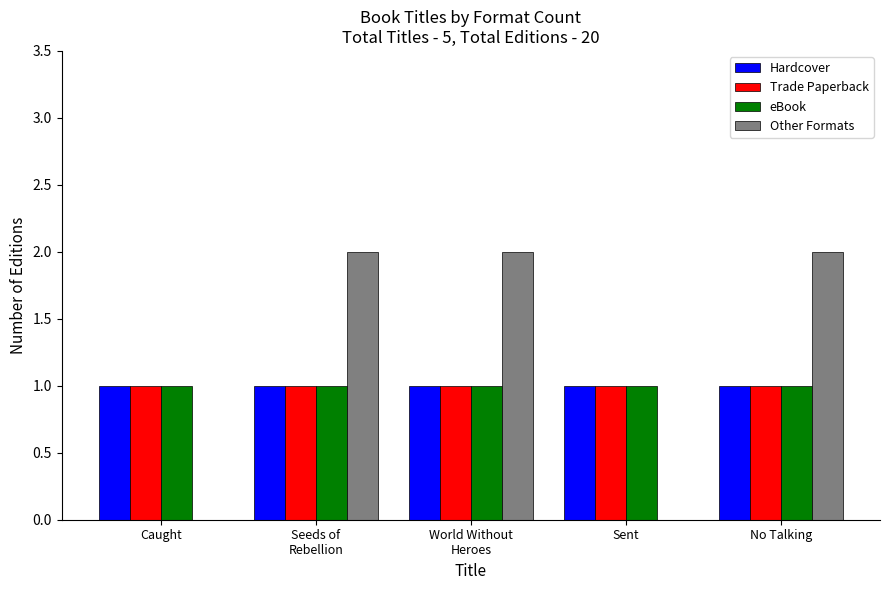

The Trade Paperback series shows 1 at Caught. True or false?

True